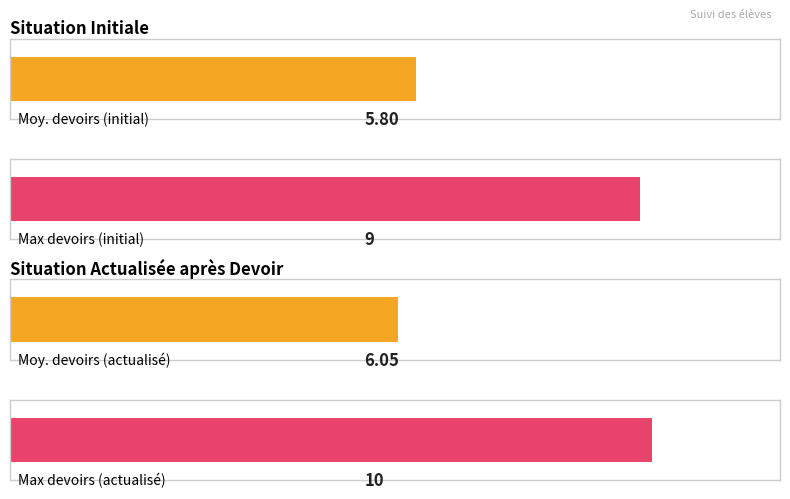

Are the bars grouped side by side (vs. stacked)?

Yes